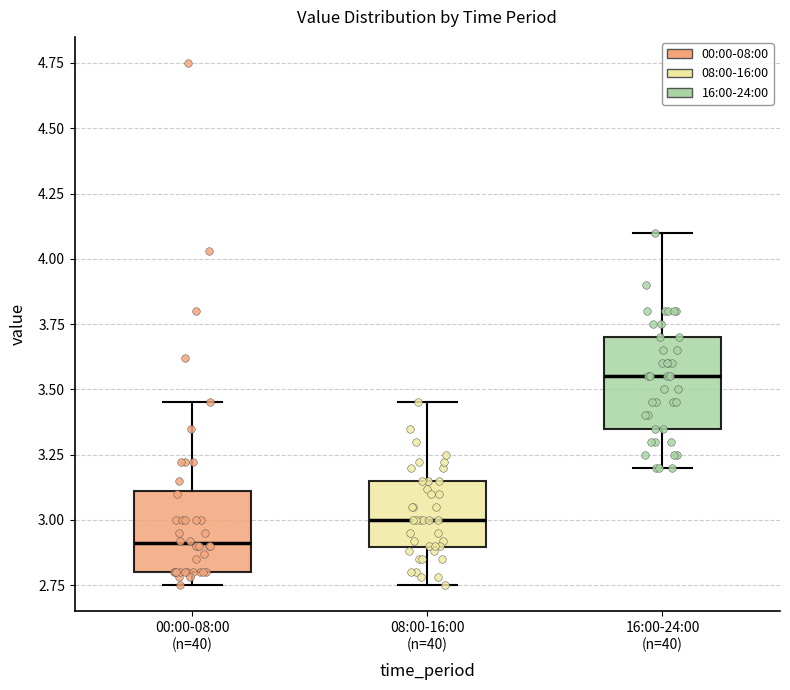

Which box's median line is the lowest?

00:00-08:00 (n=40)